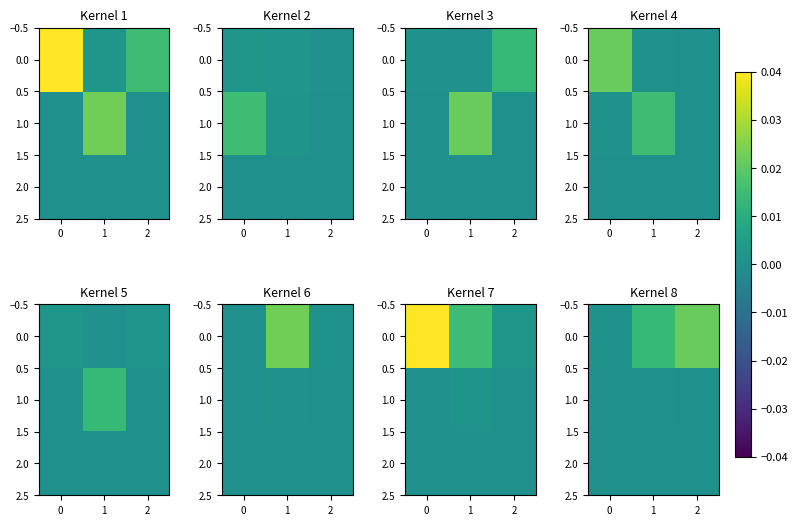

Is it true that 2.0 equals 0.0 at 0?

True